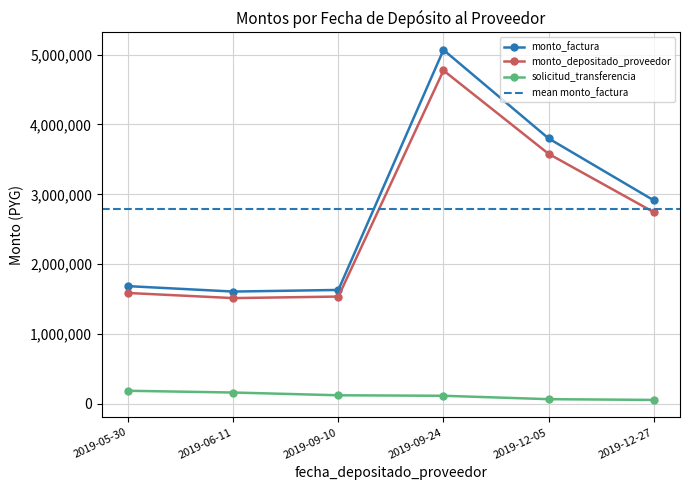

True or false: solicitud_transferencia has more than 2 points higher than both neighbors.

False